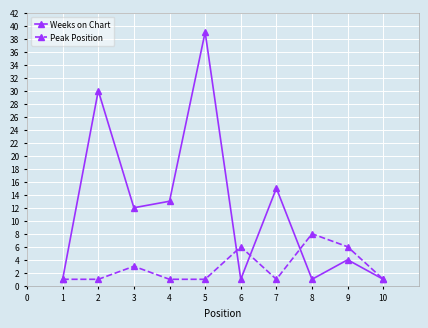

Which series has the widest spread of values?

Weeks on Chart